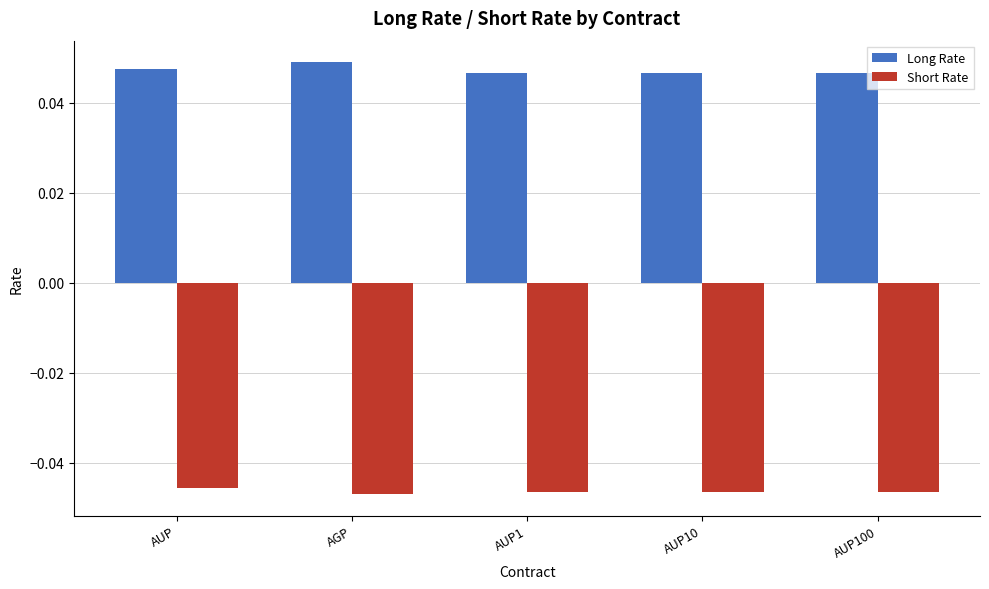

What are all the series names shown in the legend?

Long Rate, Short Rate